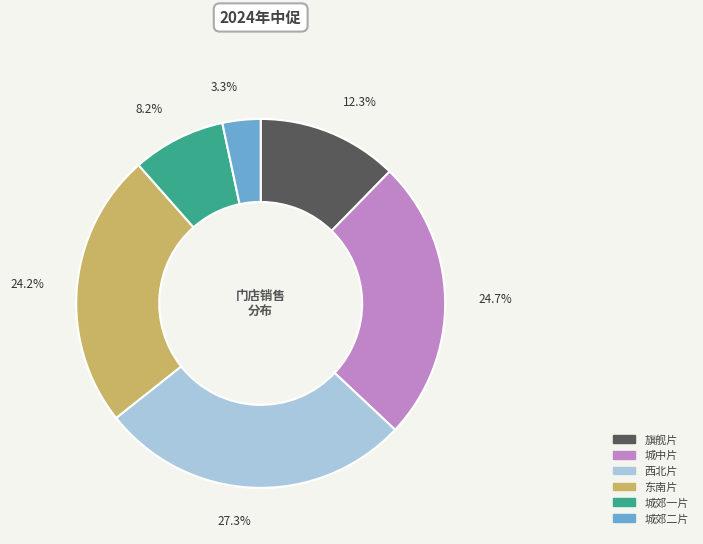

Which category has the smallest portion of the pie?

城郊二片